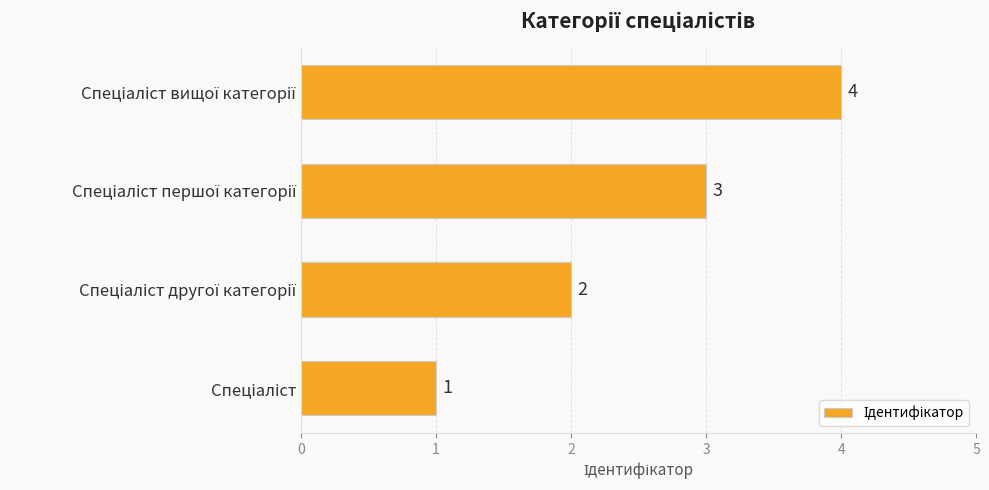

What is the difference between the maximum and second lowest values?

2